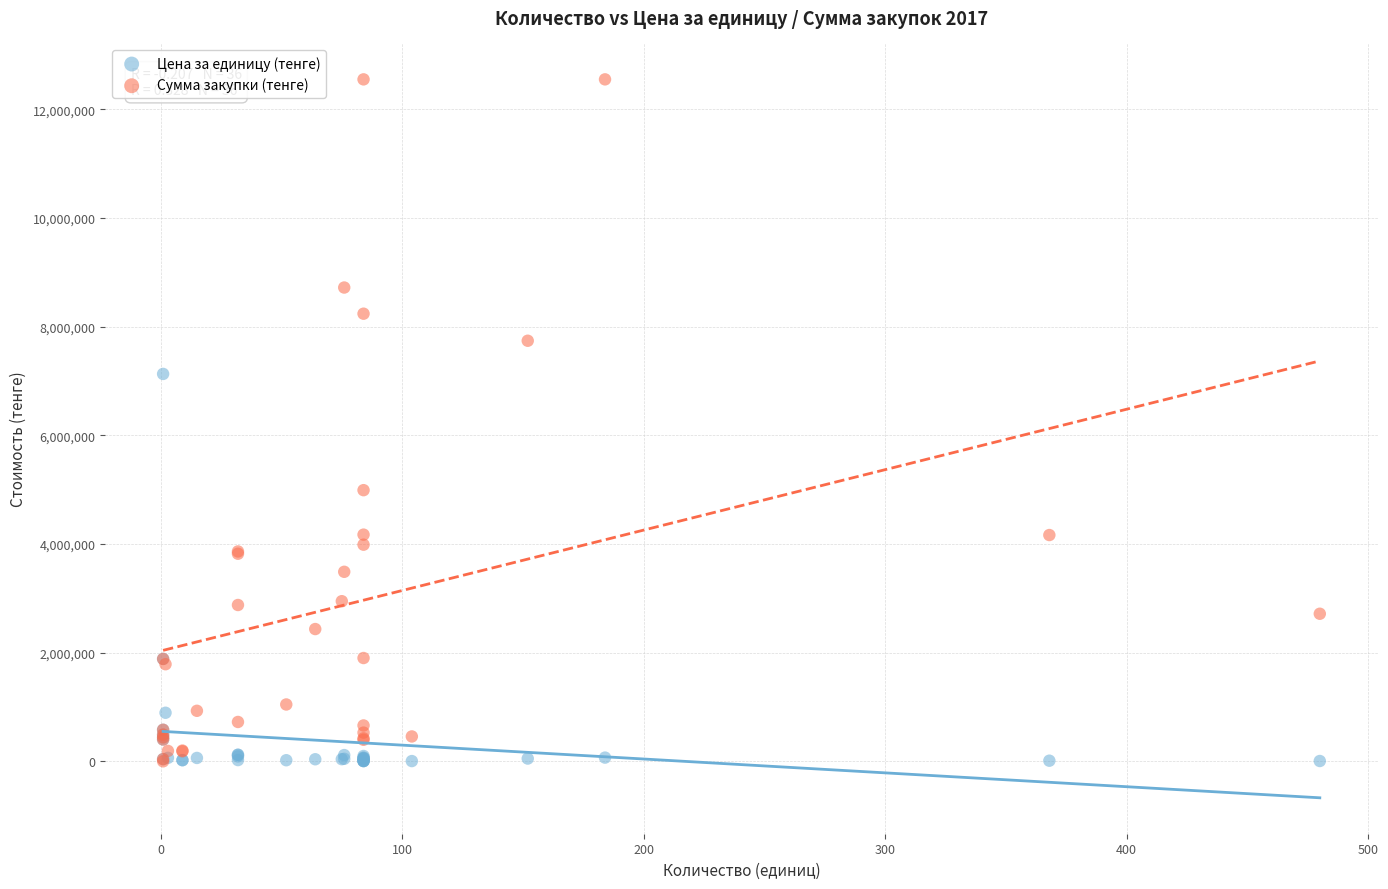

What are all the series names shown in the legend?

Цена за единицу (тенге), Сумма закупки (тенге)